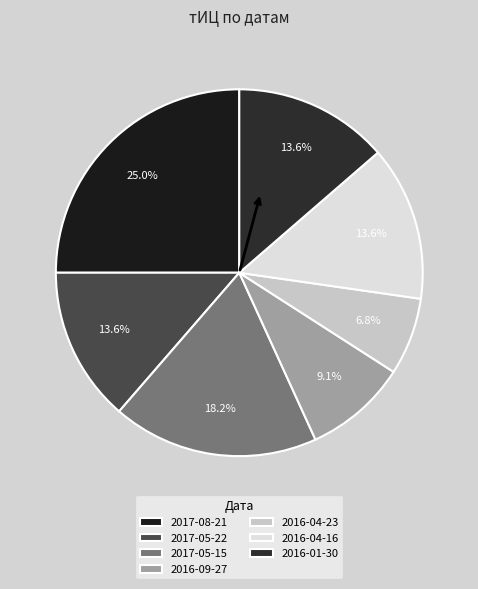

Count the number of slices in the pie.

7